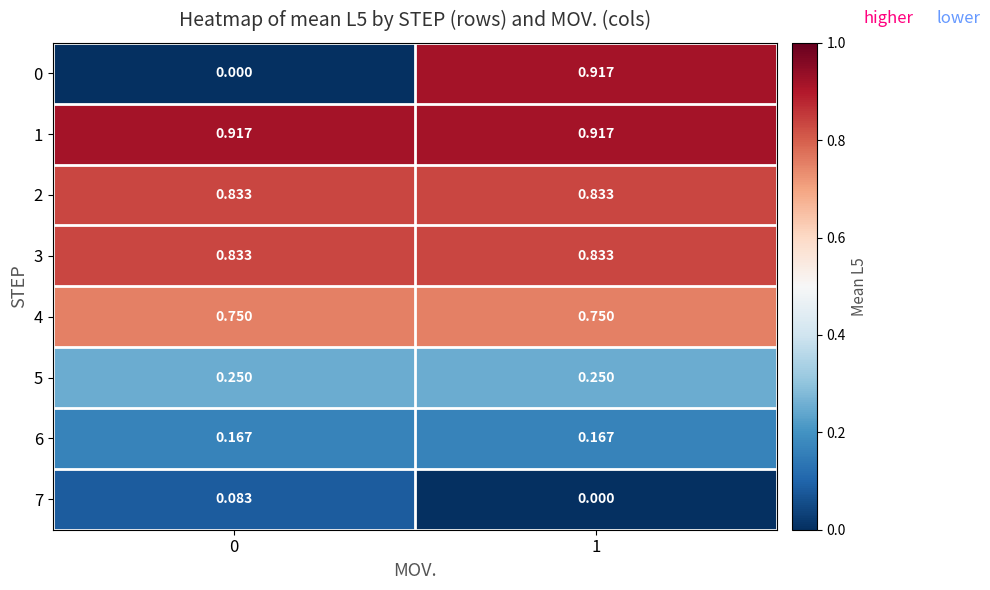

Is the value of 7 at 1 greater than the value of 3 at 1?

No